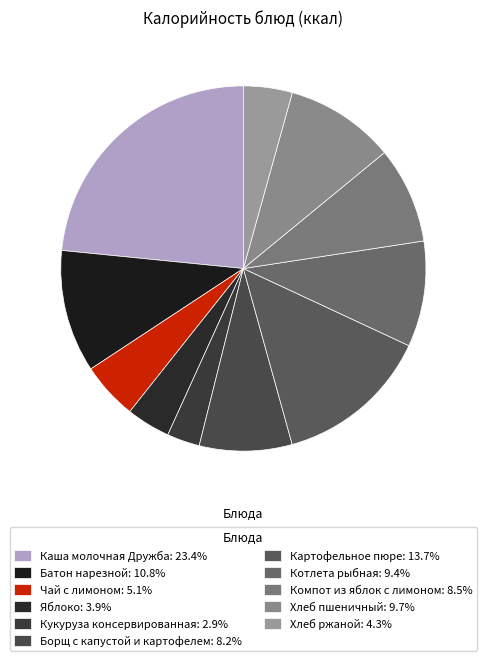

Combined, what portion of the pie is Котлета рыбная and Хлеб пшеничный?

19.1%